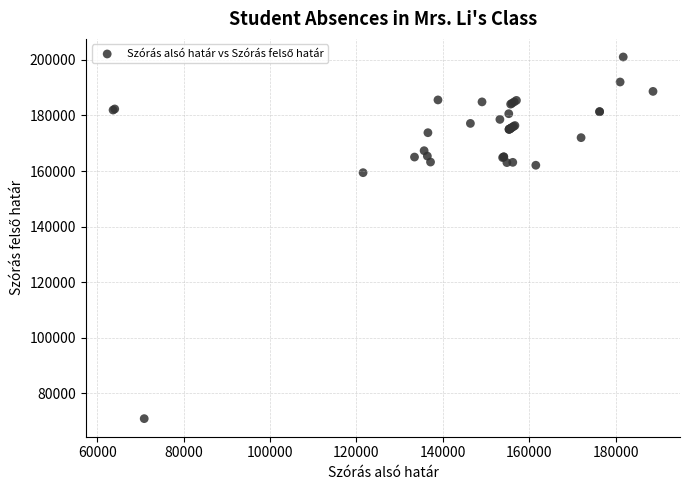

What Y value in the scatter plot is closest to 135972?

159413